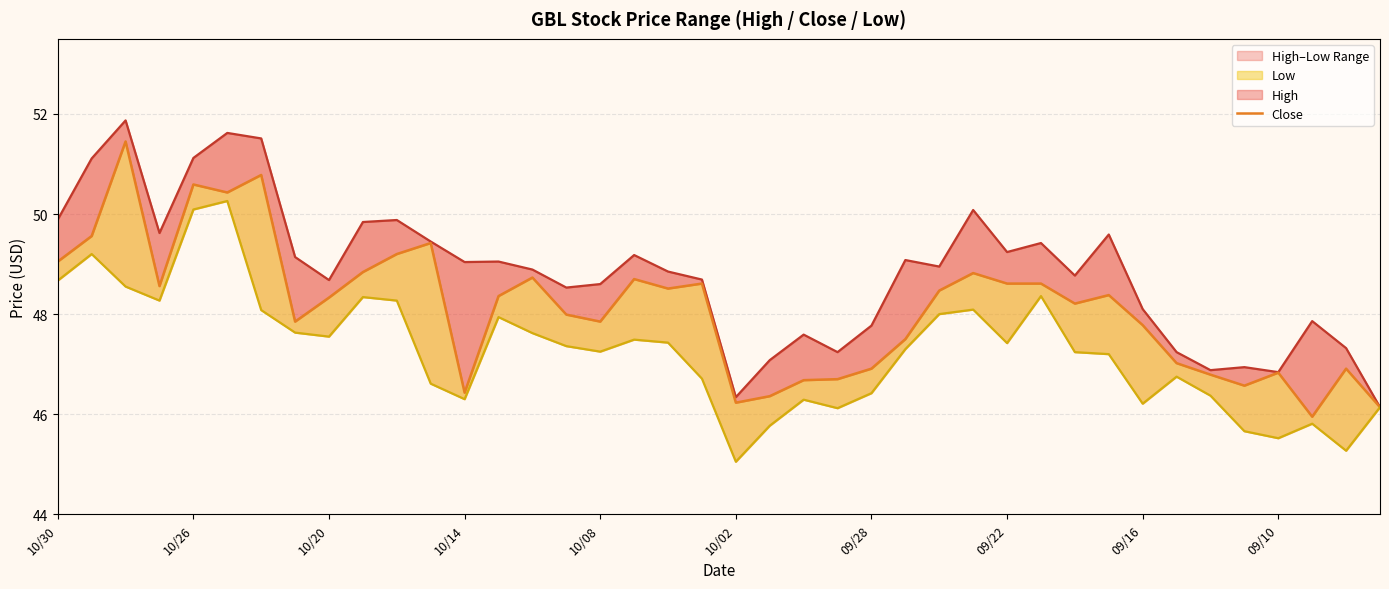

Is it true that High equals 80.2 at 38?

False